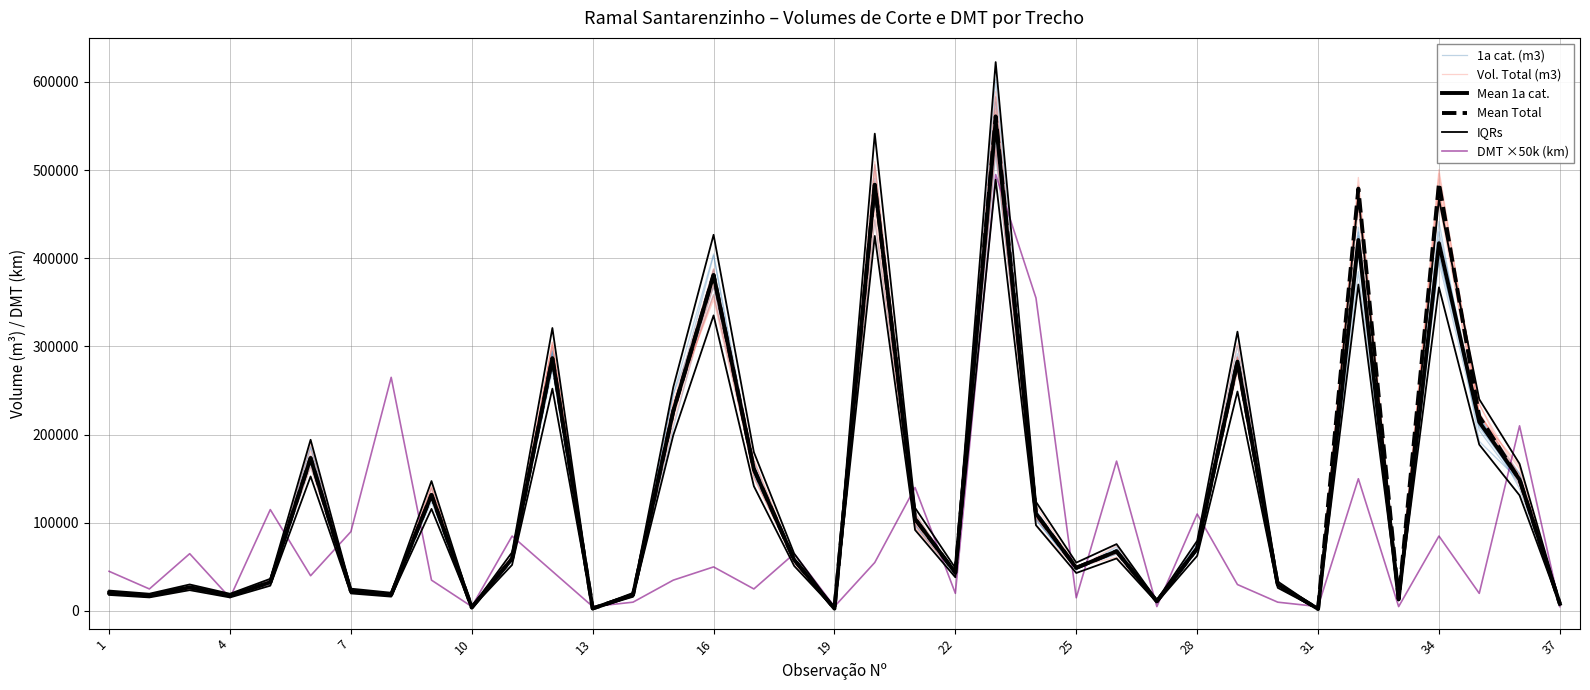

Reading right to left, extract all data points from this chart.

1a cat. (m3): 8118.8	155792.4	219726.4	403574.9	13138.2	413945.0	2575.2	30371.5	287551.2	72063.2	11278.1	66786.8	48124.1	109865.7	583073.6	42251.0	103668.7	482432.6	2760.7	55876.4	163192.1	367876.4	230884.4	19118.9	2870.6	295495.0	61518.4	3883.8	131499.6	18269.9	22753.8	164371.9	30065.1	18123.1	27676.6	16781.6	20937.1
Vol. Total (m3): 7928.0	152862.3	234022.0	475248.0	12784.2	477773.0	2222.8	30729.7	303482.0	73158.2	11560.4	67224.4	50495.2	105338.6	583205.2	42222.3	104719.0	477663.5	2755.3	59125.3	172038.4	387662.2	237320.2	19561.6	2929.7	301481.6	58633.0	3851.7	131265.2	18260.8	23420.2	162764.9	34863.2	17695.2	24981.9	17249.5	20929.9
Mean 1a cat.: 8156.0	149061.0	214442.7	417153.6	13413.0	420785.6	2372.0	29857.0	282881.0	71025.0	11043.0	67741.0	48963.0	110549.0	555889.7	43434.0	104441.0	483398.0	2667.0	58105.0	160820.0	380971.0	226646.0	18294.0	2863.0	286579.0	59428.0	4021.0	131588.0	18504.0	22638.0	173404.0	32610.0	17466.0	26870.0	17510.0	20685.0
Mean Total: 8156.0	149061.0	220682.0	485309.0	13413.0	479056.0	2372.0	29857.0	282881.0	71025.0	11043.0	67741.0	48963.0	110549.0	560999.0	43434.0	104441.0	483398.0	2667.0	58105.0	160820.0	380971.0	226646.0	18294.0	2863.0	286579.0	59428.0	4021.0	131588.0	18504.0	22638.0	173404.0	32610.0	17466.0	26870.0	17510.0	20685.0
IQRs: 7177.3	131173.7	188709.6	367095.2	11803.4	370291.3	2087.4	26274.2	248935.3	62502.0	9717.8	59612.1	43087.4	97283.1	489182.9	38221.9	91908.1	425390.2	2347.0	51132.4	141521.6	335254.5	199448.5	16098.7	2519.4	252189.5	52296.6	3538.5	115797.4	16283.5	19921.4	152595.5	28696.8	15370.1	23645.6	15408.8	18202.8
DMT ×50k (km): 5000.0	210000.0	20000.0	85000.0	5000.0	150000.0	5000.0	10000.0	30000.0	110000.0	5000.0	170000.0	15000.0	355000.0	495000.0	20000.0	140000.0	55000.0	5000.0	65000.0	25000.0	50000.0	35000.0	10000.0	5000.0	45000.0	85000.0	5000.0	35000.0	265000.0	90000.0	40000.0	115000.0	15000.0	65000.0	25000.0	45000.0